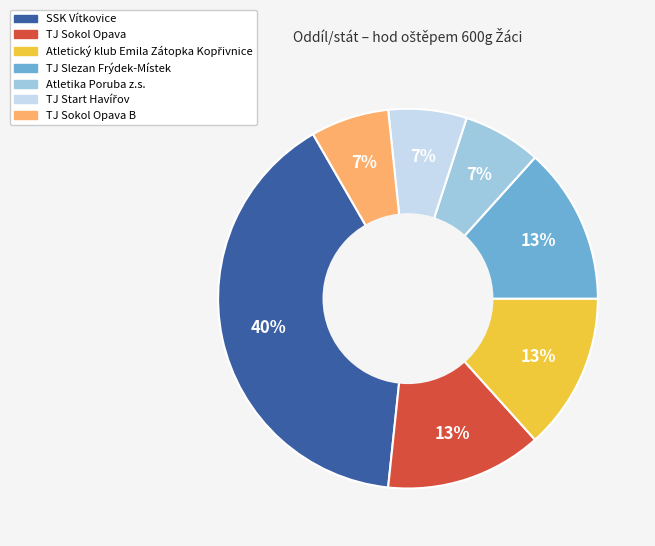

Combined, do TJ Sokol Opava and TJ Sokol Opava B account for over 50%?

No